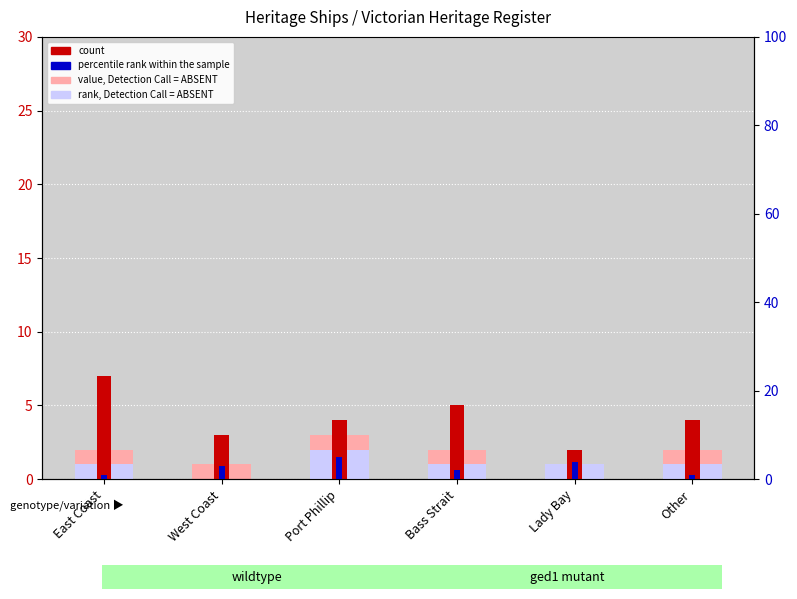

What is the difference between the maximum and minimum values in the rank, Detection Call = ABSENT series?

2